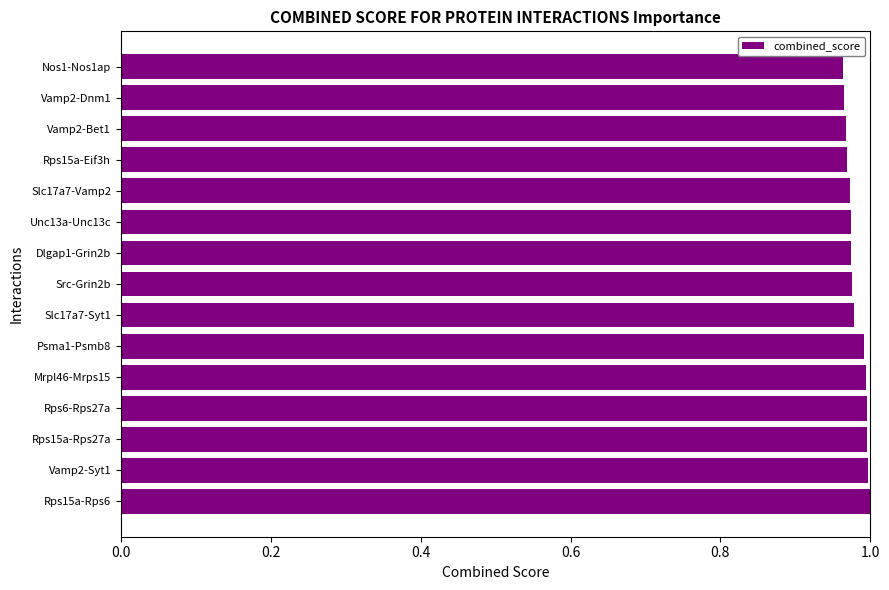

How many bars are there in total?

15